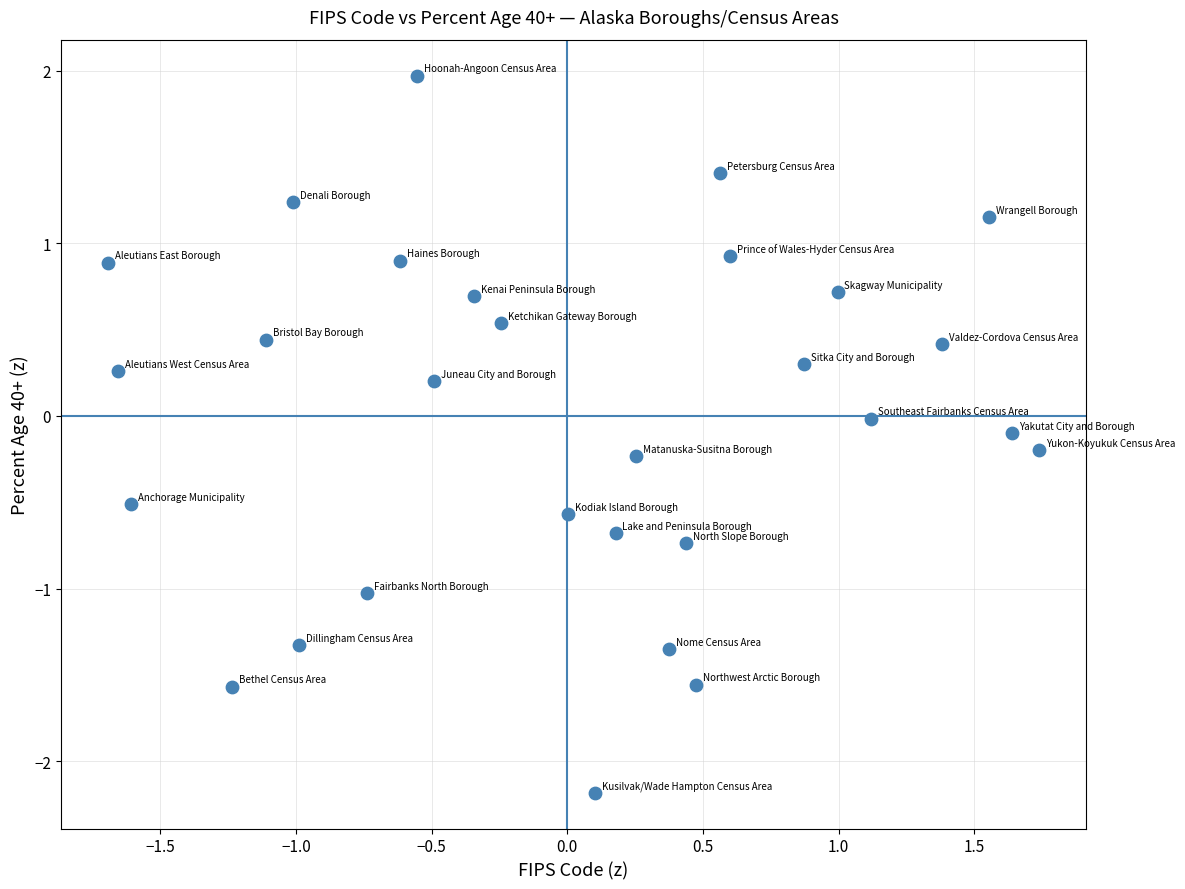

What is the range of Y values (max minus min)?

4.2